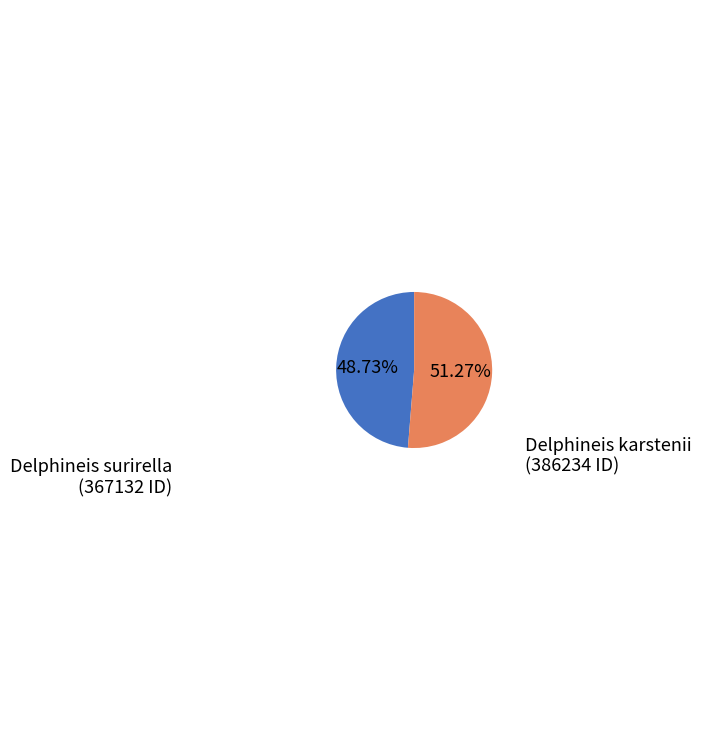

To the nearest percent, what is the average slice percentage?

50%